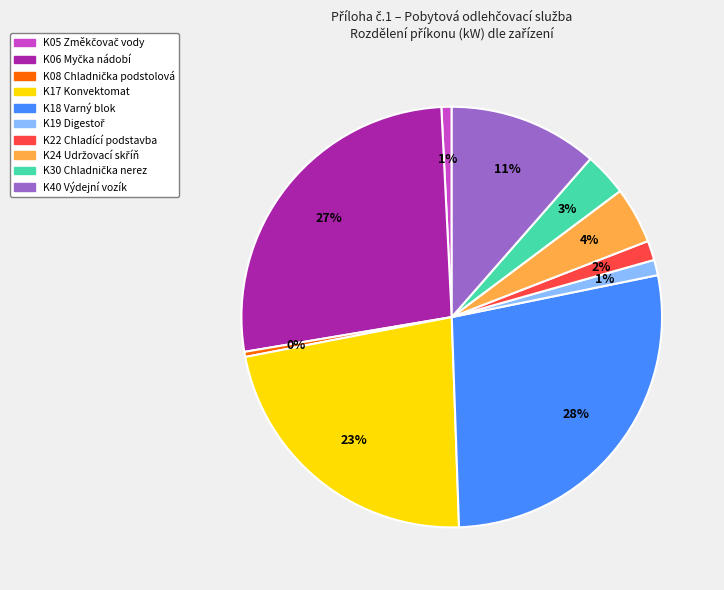

To the nearest percent, what is the average slice percentage?

10%